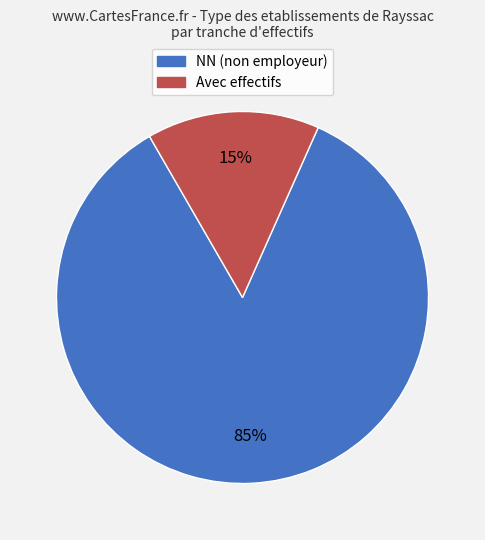

Is the sum of Avec effectifs and NN (non employeur) greater than half?

Yes